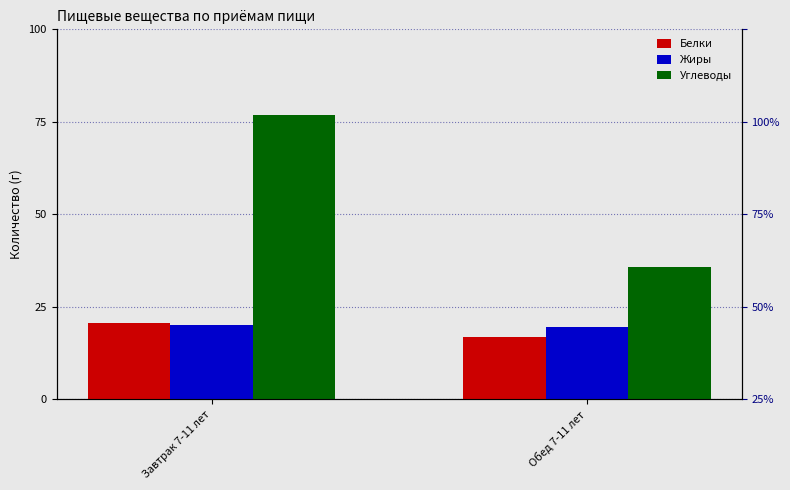

Which series changed the most between Завтрак 7-11 лет and Обед 7-11 лет?

Углеводы